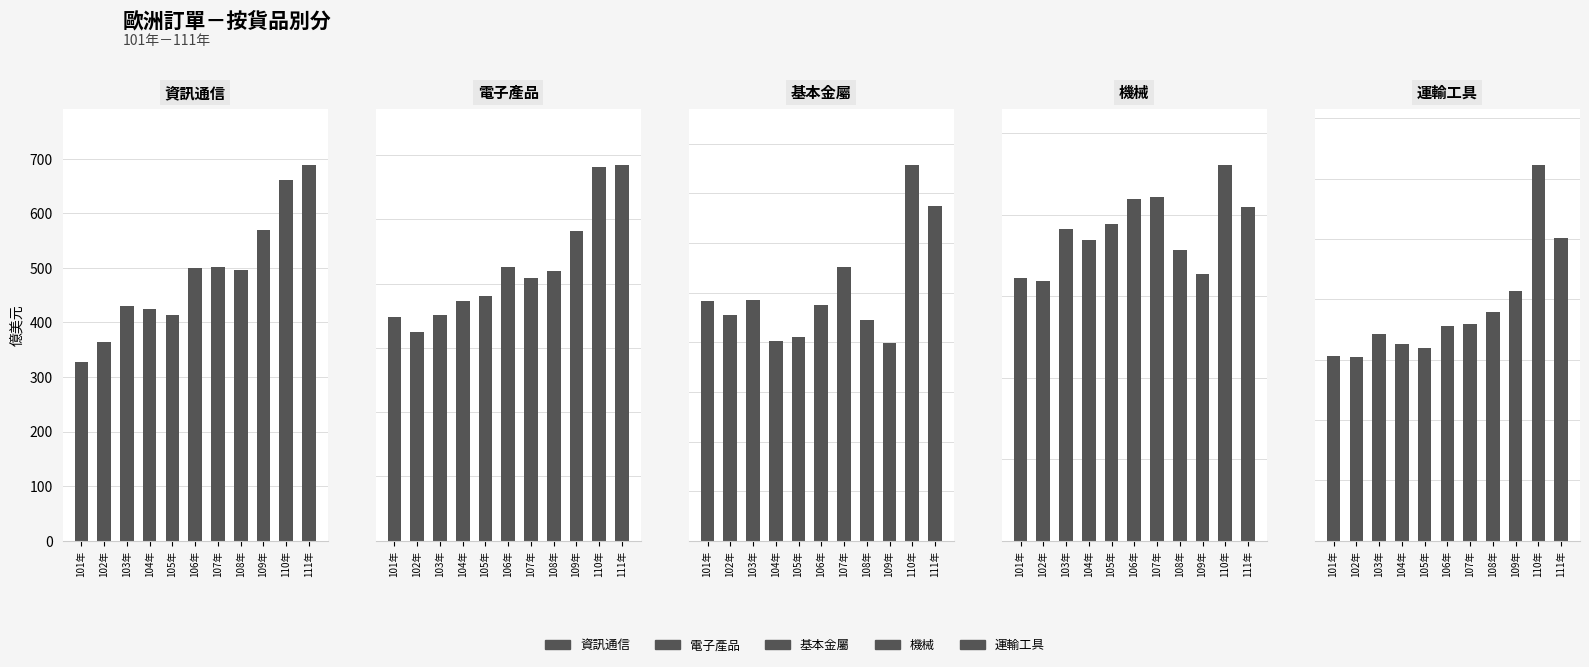

How many bars are there in total?

55